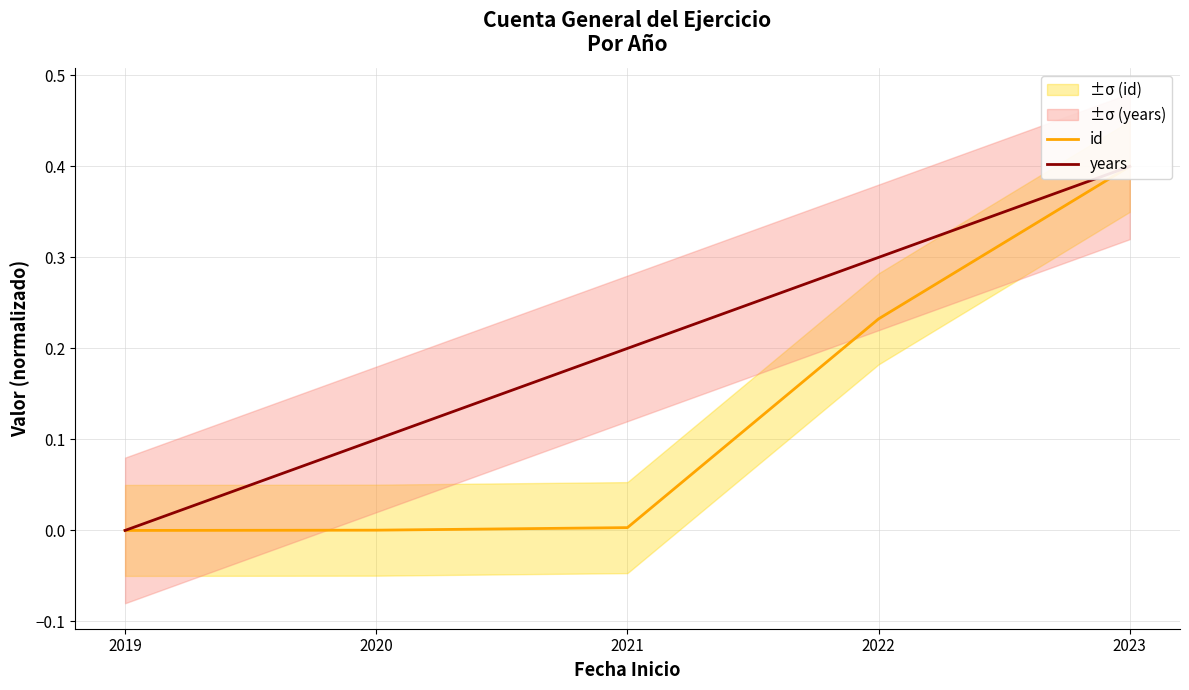

The years series shows 0.0 at 2019. True or false?

True